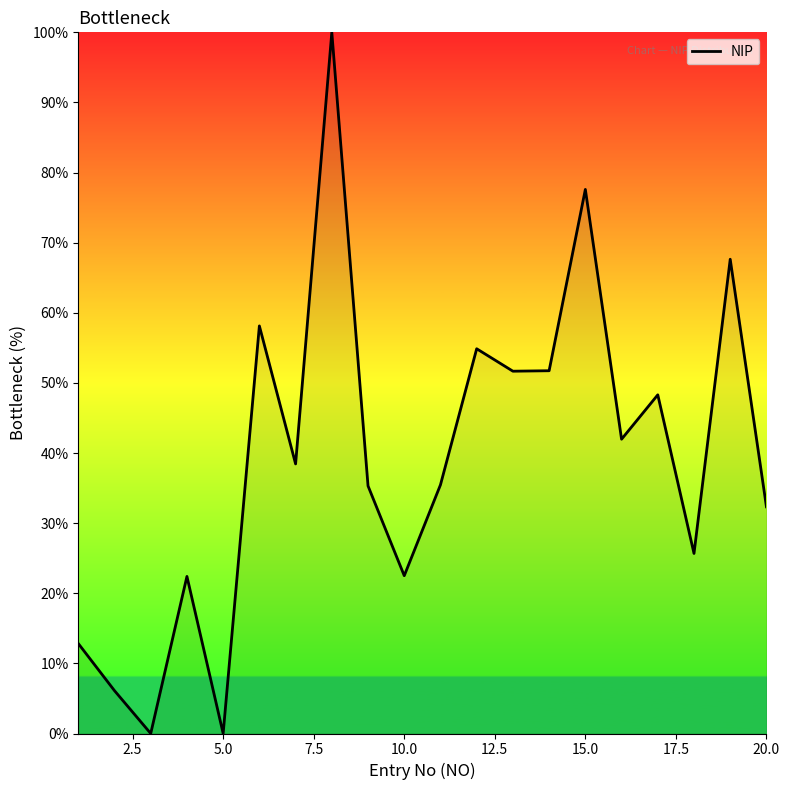

What is the greatest value displayed?

100.0